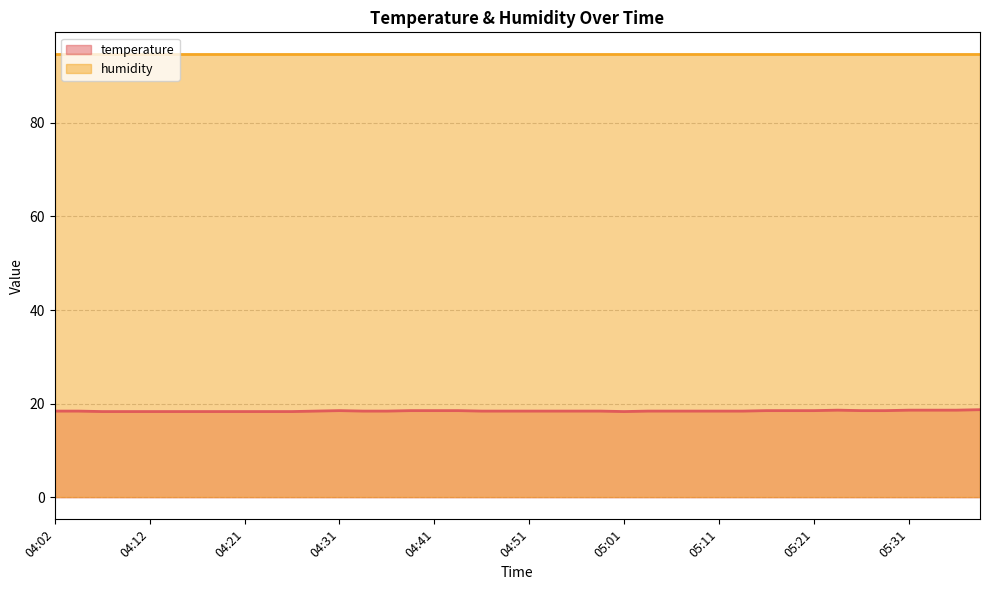

List the labels in order of value, smallest first.

04:07, 04:09, 04:12, 04:14, 04:17, 04:19, 04:21, 04:24, 04:26, 05:01, 04:02, 04:04, 04:29, 04:34, 04:36, 04:46, 04:49, 04:51, 04:54, 04:56, 04:59, 05:04, 05:06, 05:09, 05:11, 05:13, 04:31, 04:39, 04:41, 04:44, 05:16, 05:18, 05:21, 05:26, 05:29, 05:24, 05:31, 05:34, 05:36, 05:39